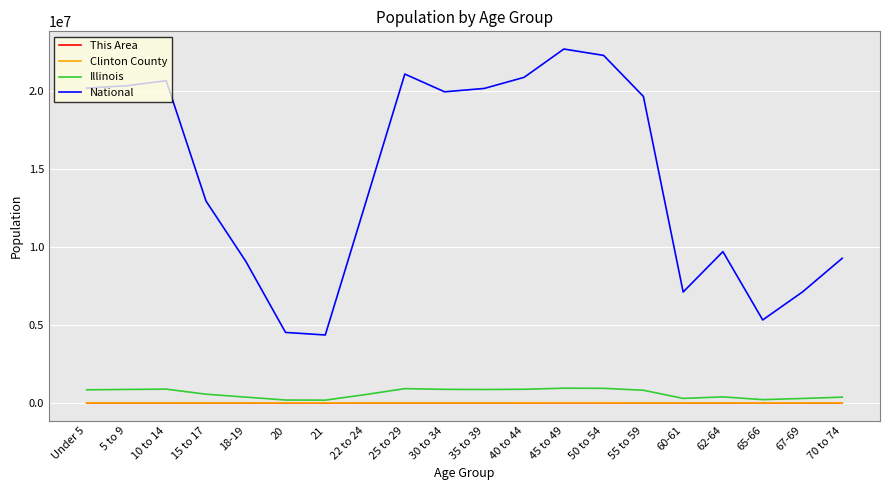

At which category does the chart reach its peak across all series?

45 to 49